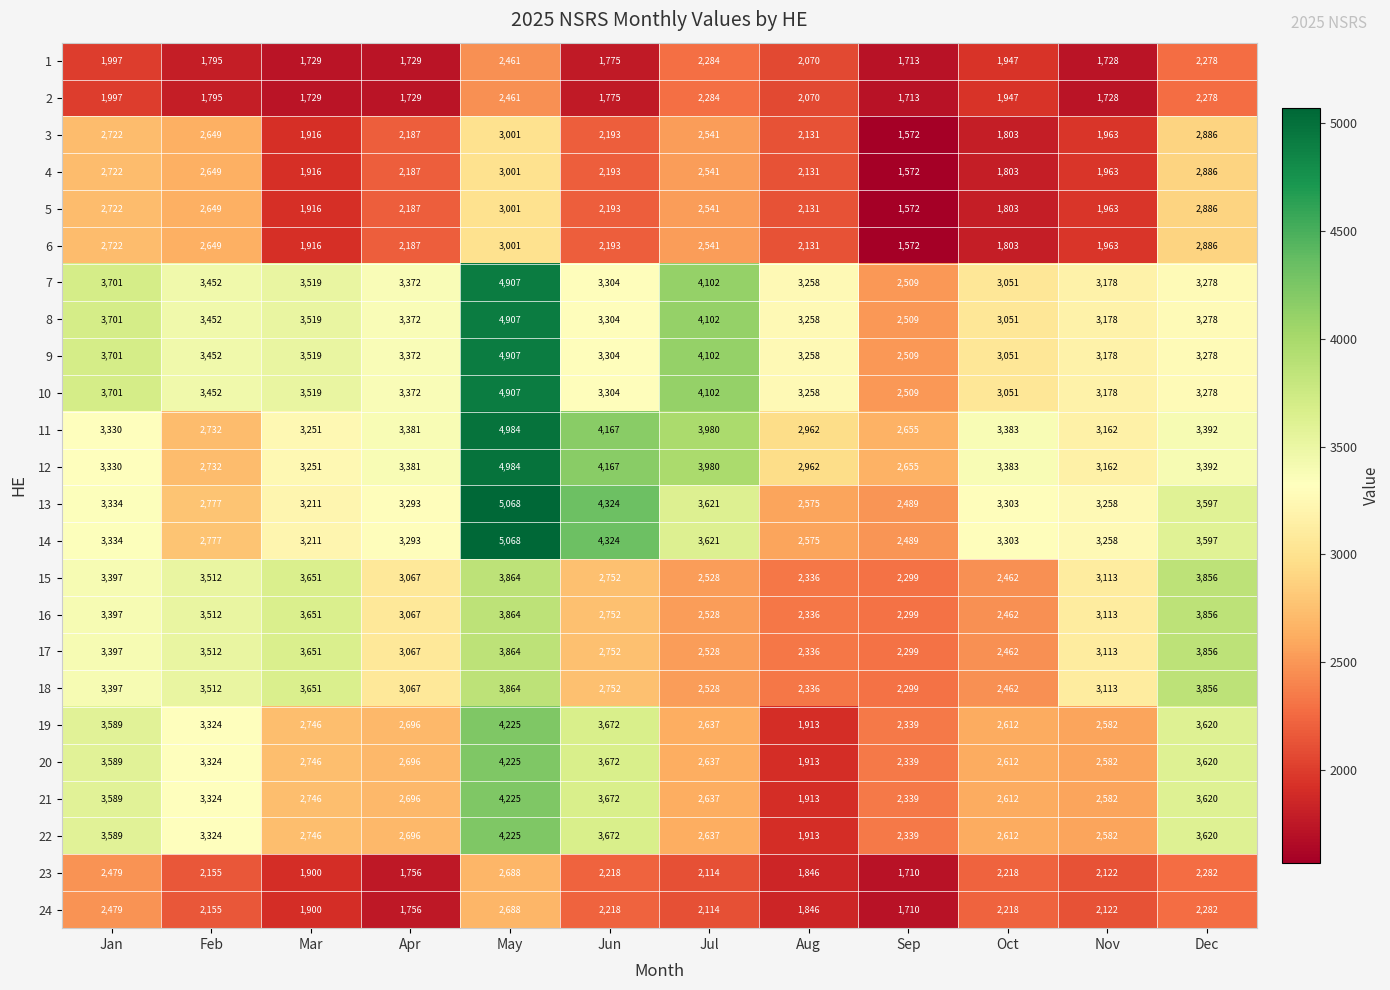

List the labels in order of 7 value, smallest first.

Sep, Oct, Nov, Aug, Dec, Jun, Apr, Feb, Mar, Jan, Jul, May